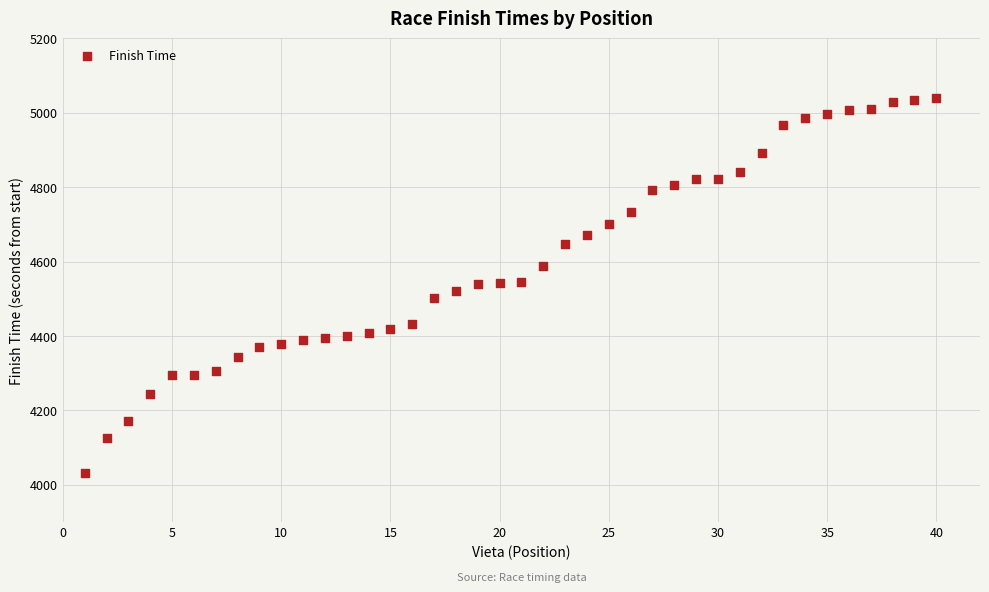

What is the range of Y values (max minus min)?

1009.2